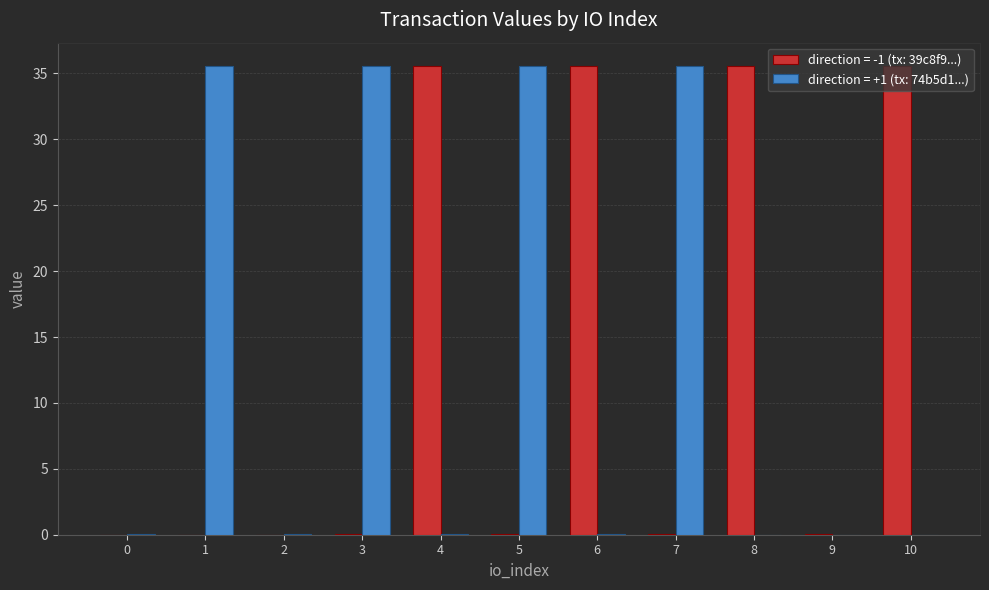

What is the maximum value shown in the chart?

35.6